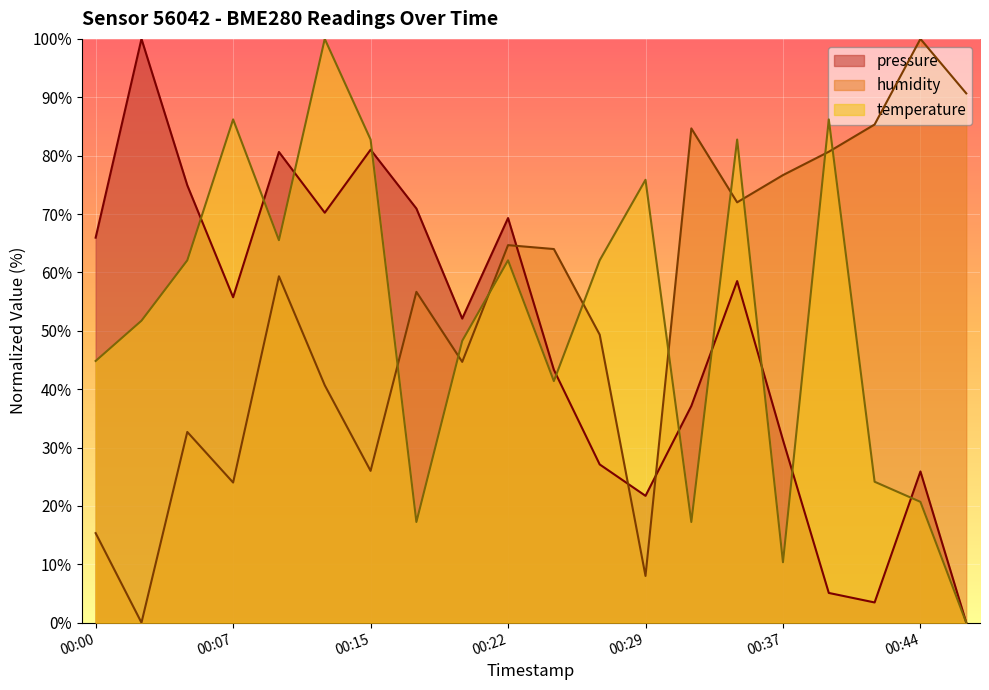

What is the label of the 13th point from the right?

2023-02-01T00:17:31